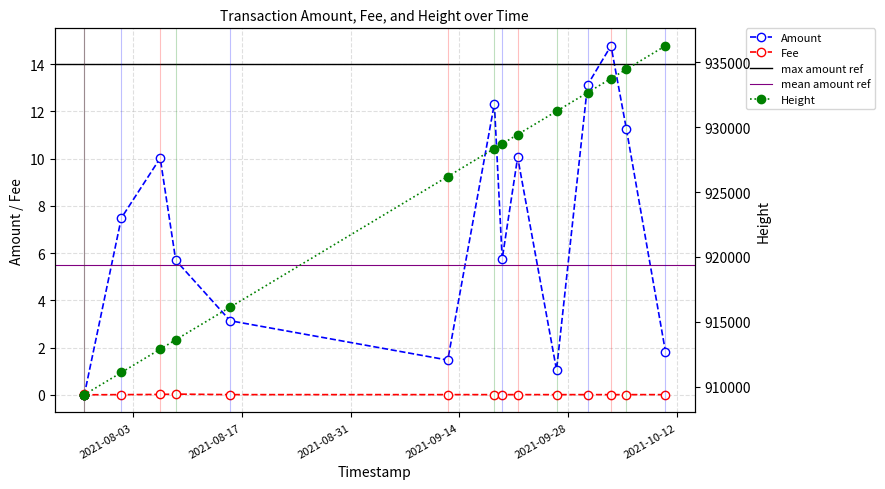

What position from the right is 2021-08-01 12:07:59?

13